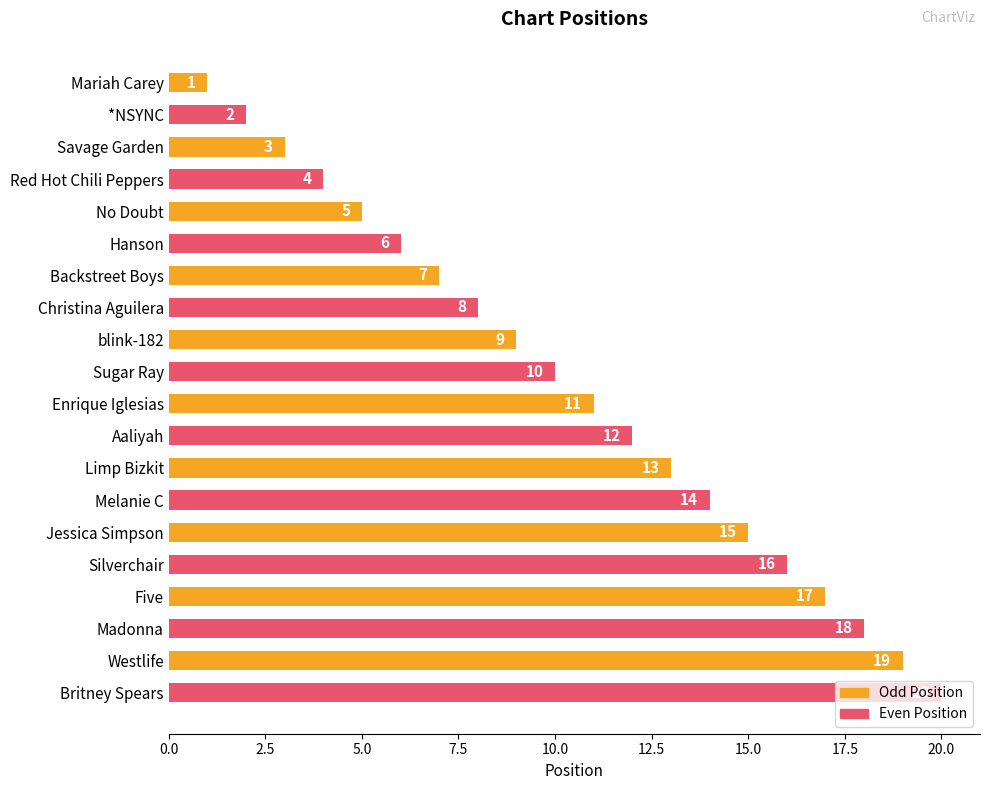

What is the difference between the maximum and minimum values?

19